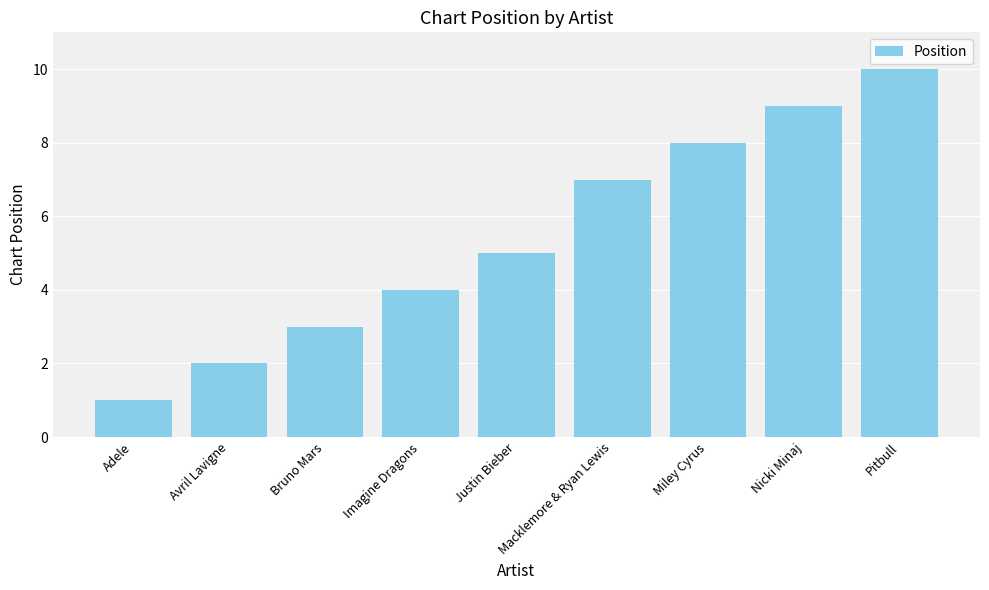

Which category has the highest value across all series?

Pitbull